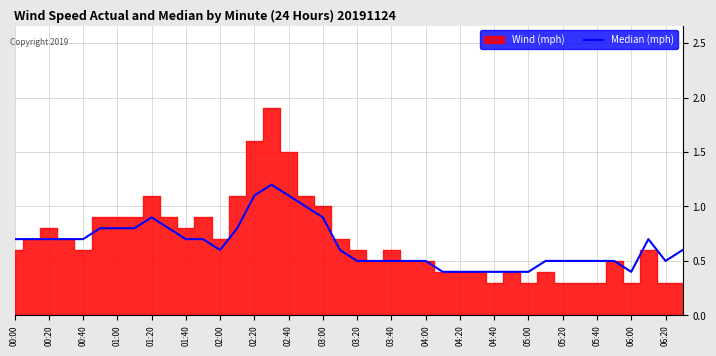

Reading left to right, what are all the values shown in this chart?

0.7	0.7	0.7	0.7	0.7	0.8	0.8	0.8	0.9	0.8	0.7	0.7	0.6	0.8	1.1	1.2	1.1	1.0	0.9	0.6	0.5	0.5	0.5	0.5	0.5	0.4	0.4	0.4	0.4	0.4	0.4	0.5	0.5	0.5	0.5	0.5	0.4	0.7	0.5	0.6